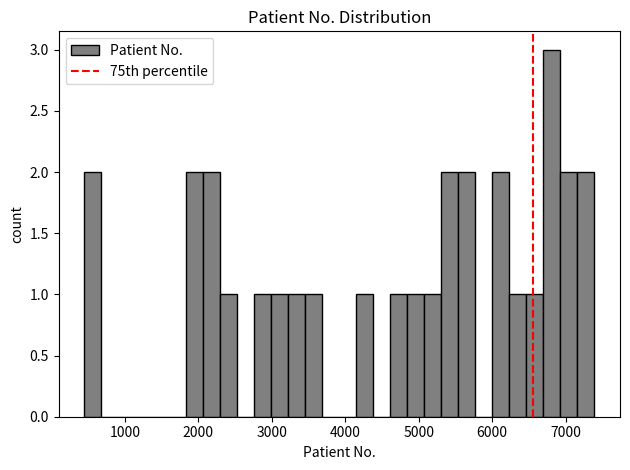

Read against the x-axis, roughly where is the centre of the tallest bar?

6800